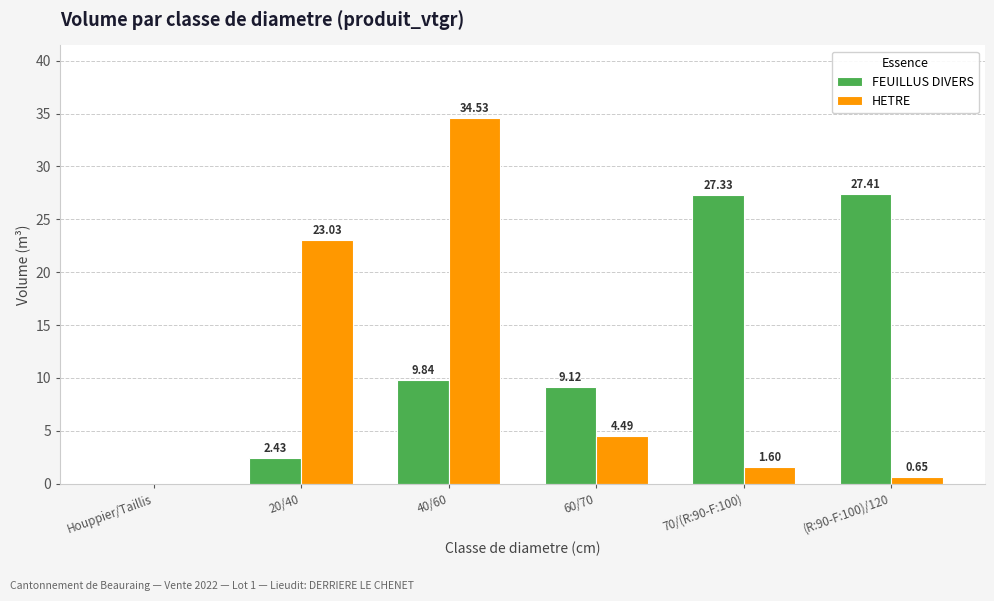

The value of HETRE at Houppier/Taillis is 0.0. True or false?

True